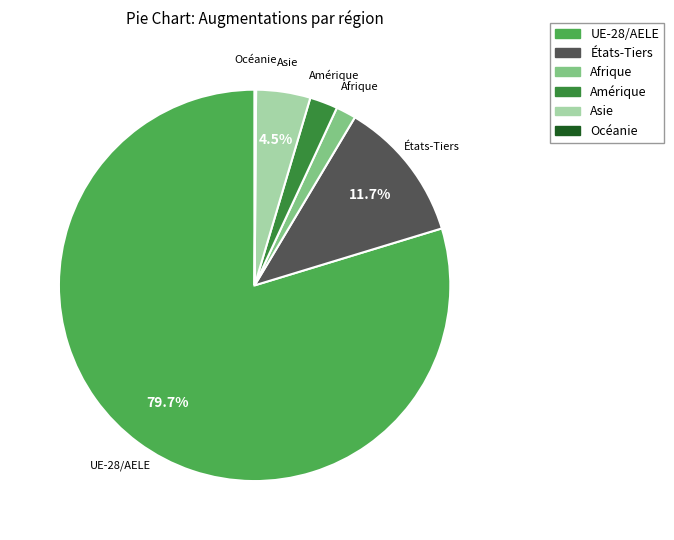

Which slice is the largest?

UE-28/AELE